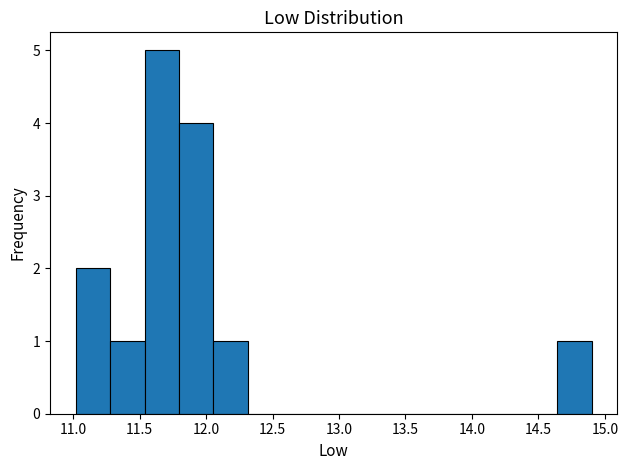

Reading left to right, transcribe this chart: for each bar, give the range it covers on the x-axis and its height. Neither the bar edges nor the heights are printed on the chart, so give them approximately, as read against the axes.

11.00 to 11.30: 2
11.30 to 11.55: 1
11.55 to 11.80: 5
11.80 to 12.05: 4
12.05 to 12.30: 1
12.30 to 12.55: 0
12.55 to 12.85: 0
12.85 to 13.10: 0
13.10 to 13.35: 0
13.35 to 13.60: 0
13.60 to 13.85: 0
13.85 to 14.10: 0
14.10 to 14.40: 0
14.40 to 14.65: 0
14.65 to 14.90: 1